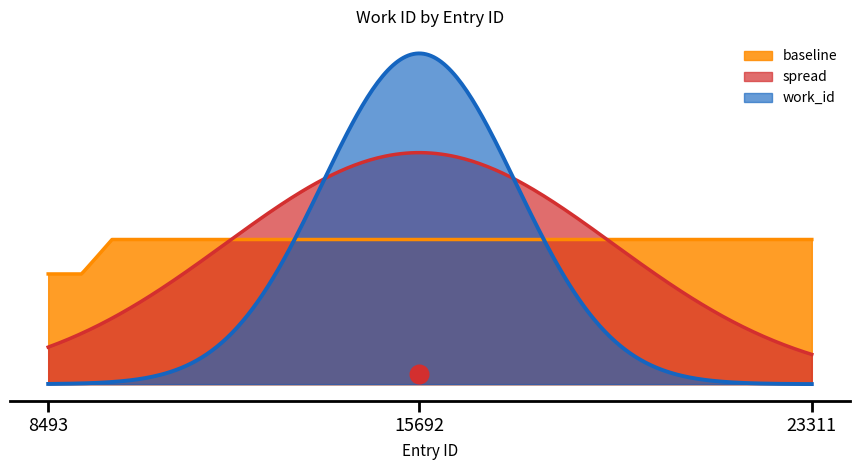

What is the ratio of the value at 14241 to the value at 14263?

1.0